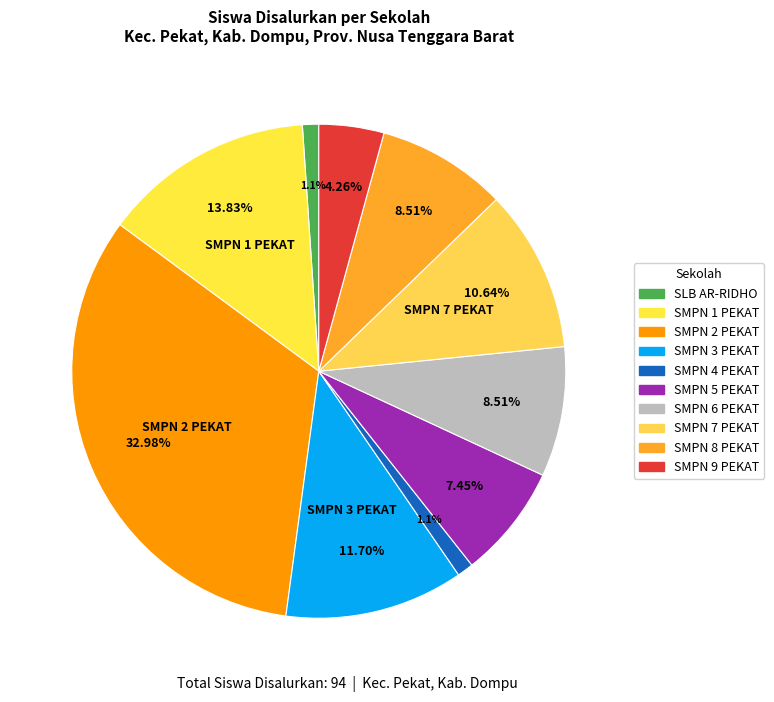

How many slices are in this pie chart?

10